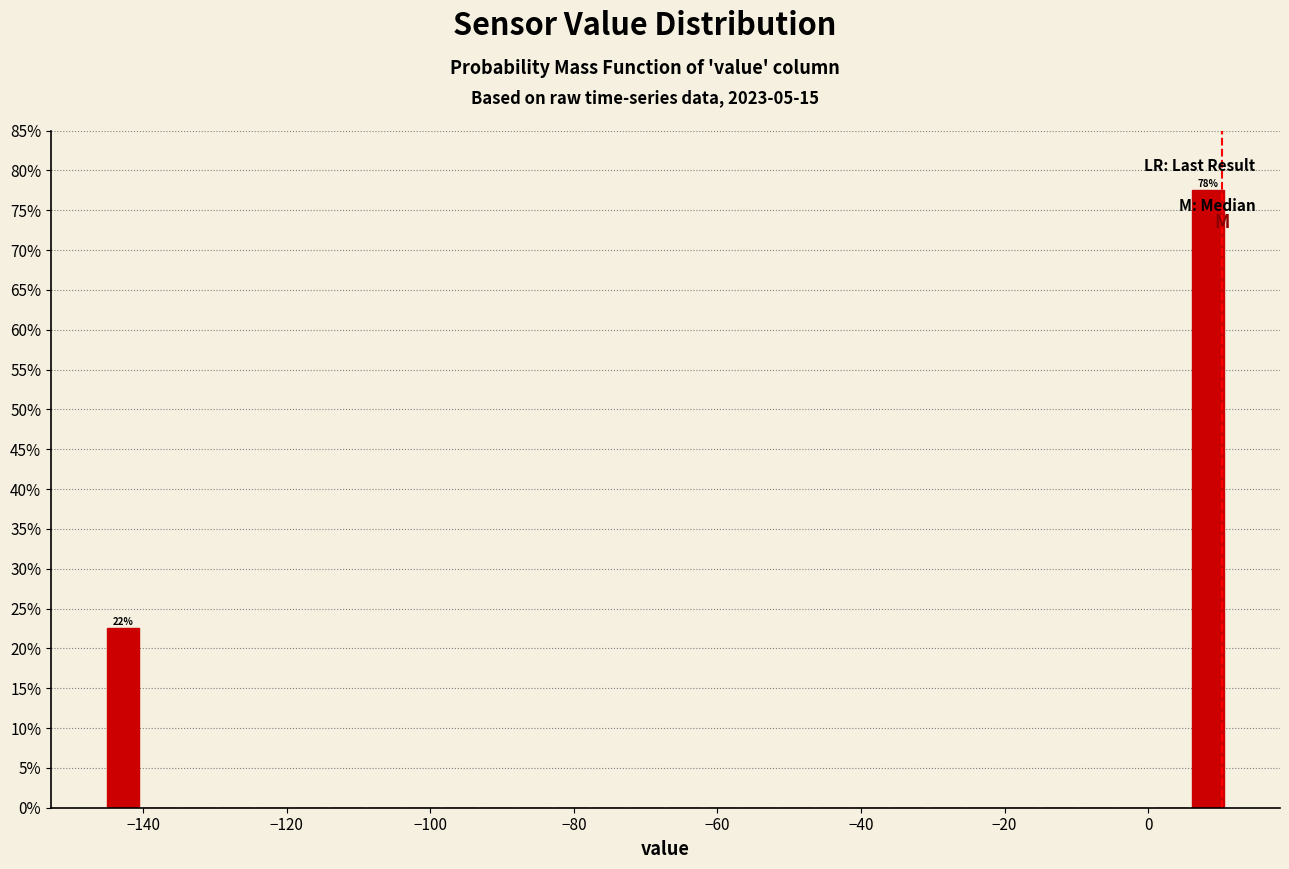

Around what value on the x-axis is the tallest bar? Give the approximate position of its centre, as read against the axis.

8